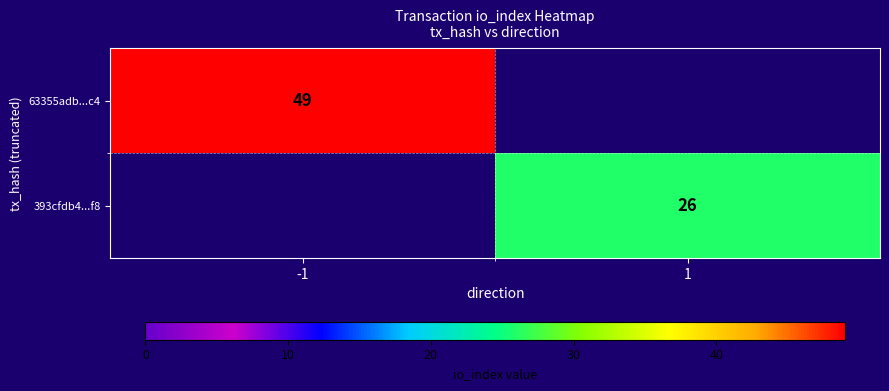

The value of 63355adb...c4 at -1 is 19.7. True or false?

False